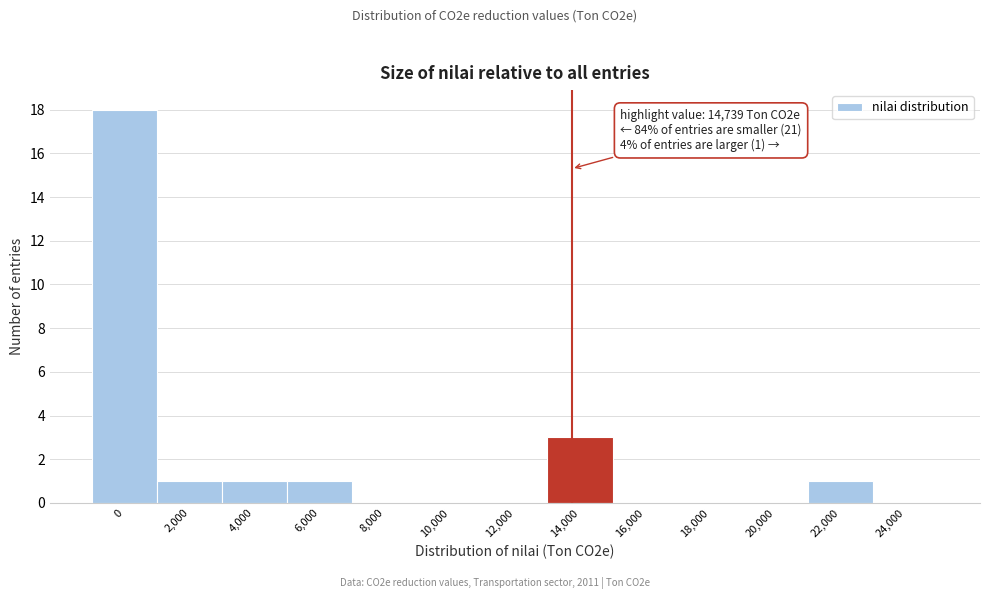

Reading left to right, transcribe all the data shown in this chart.

0=18	2,000=1	4,000=1	6,000=1	8,000=0	10,000=0	12,000=0	14,000=3	16,000=0	18,000=0	20,000=0	22,000=1	24,000=0